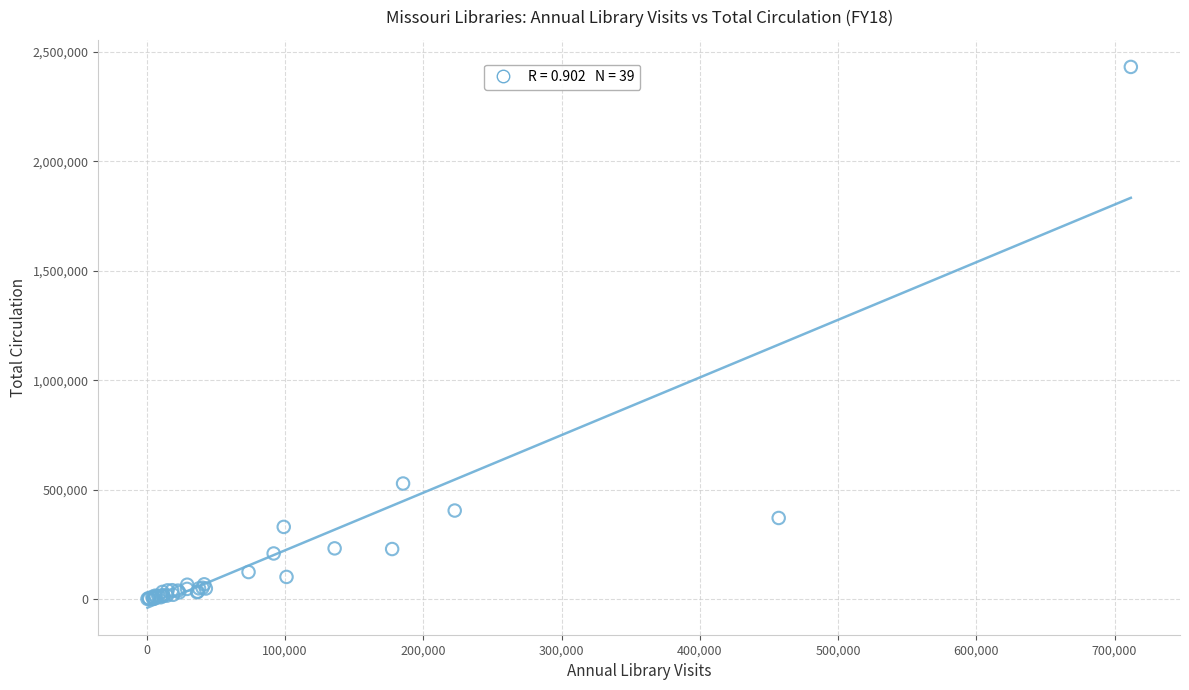

What Y value in the scatter plot is closest to 1215889?

528112